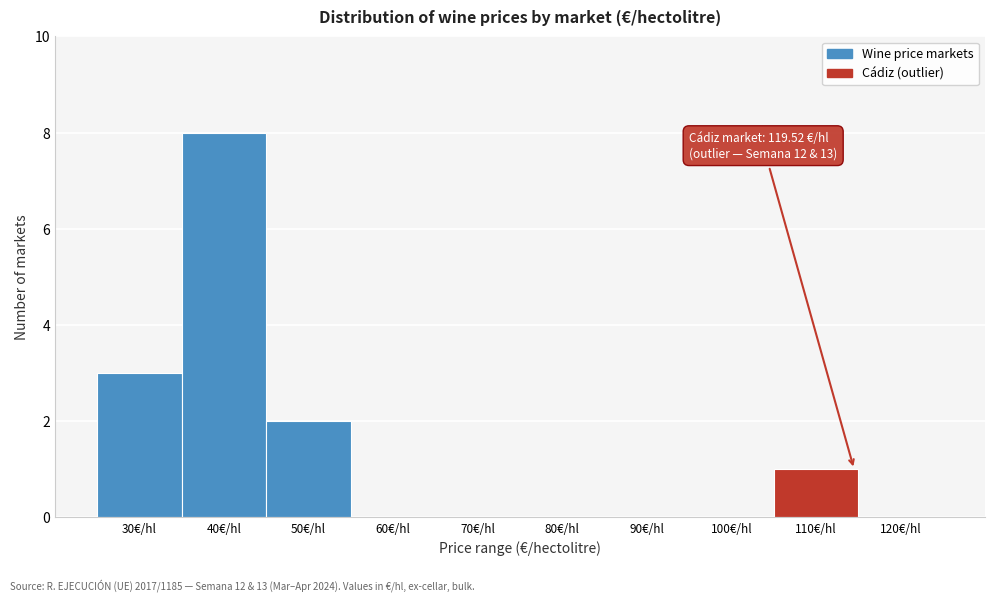

Reading right to left, list all the values displayed in this chart.

120€/hl=0	110€/hl=1	100€/hl=0	90€/hl=0	80€/hl=0	70€/hl=0	60€/hl=0	50€/hl=2	40€/hl=8	30€/hl=3